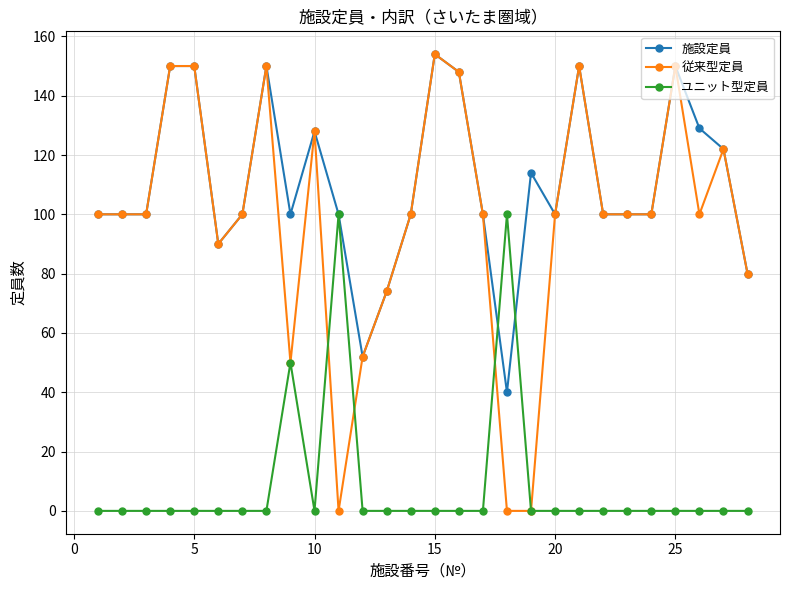

How many series are shown in this chart?

3